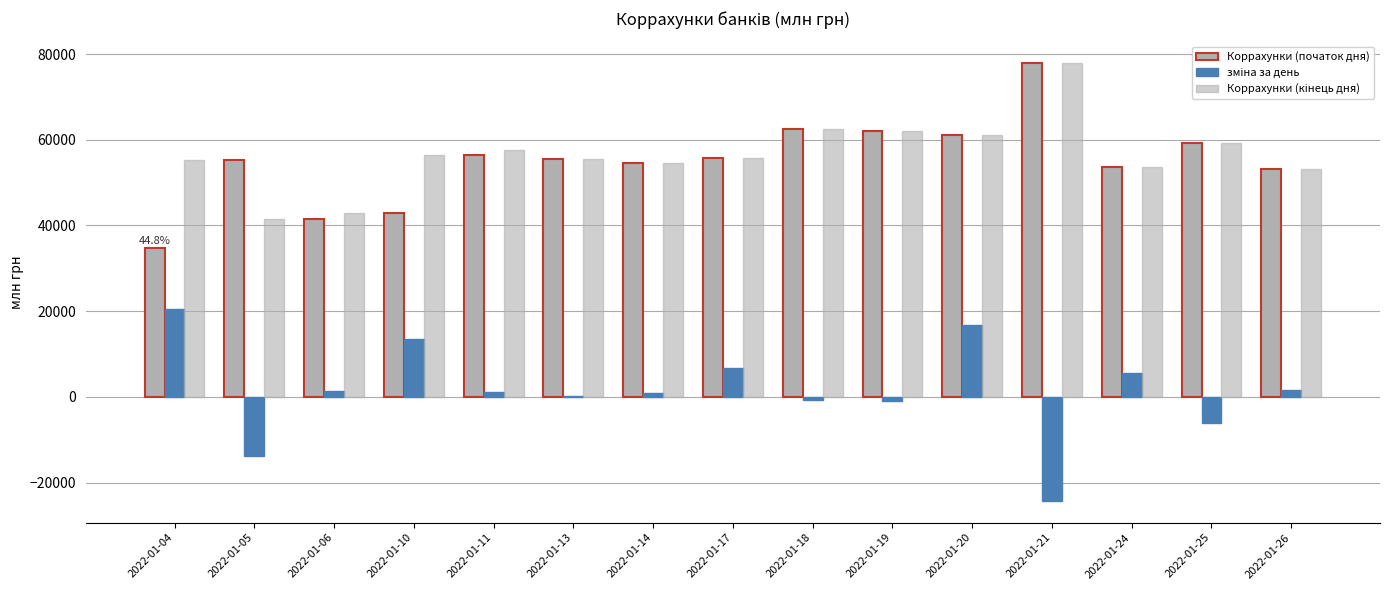

Count the number of categories in the chart.

15